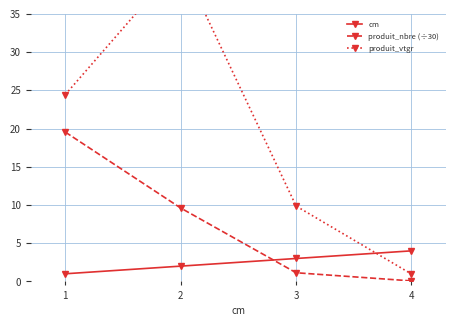

Rank the categories by produit_nbre (÷30) value from highest to lowest.

1, 2, 3, 4